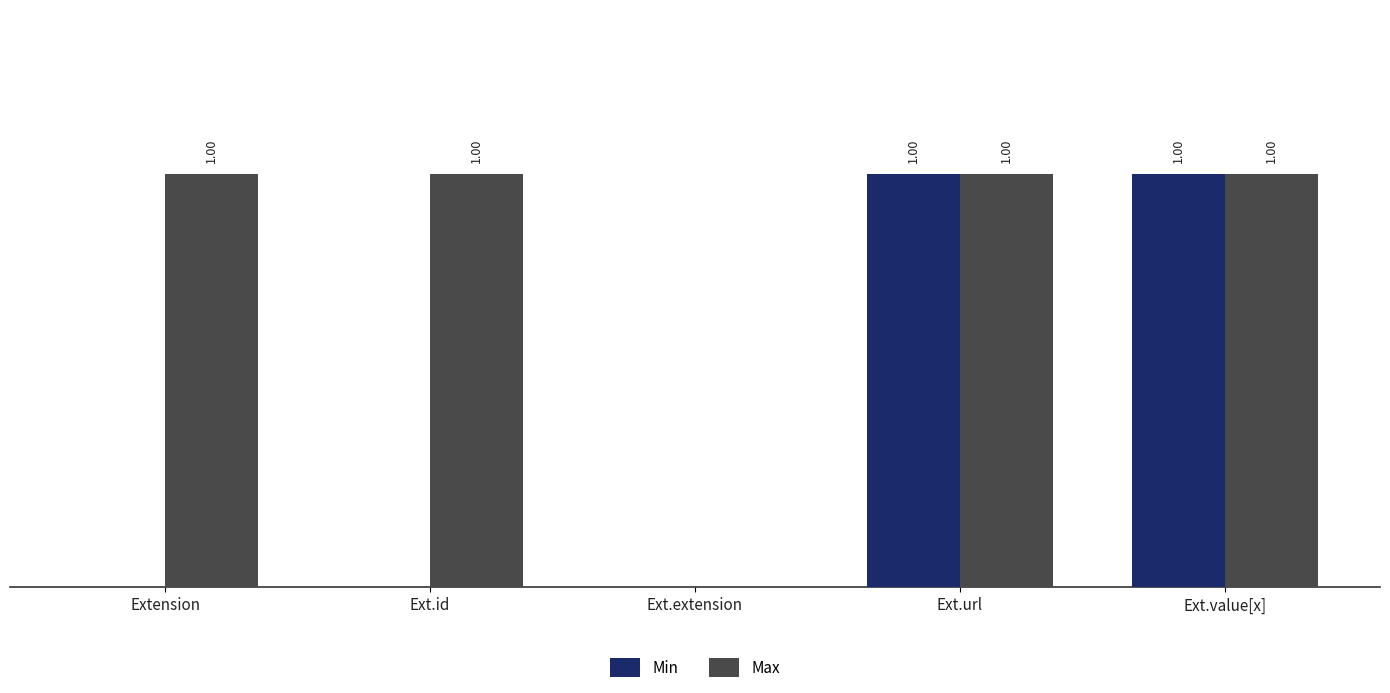

Which series has the largest total across all categories?

Max